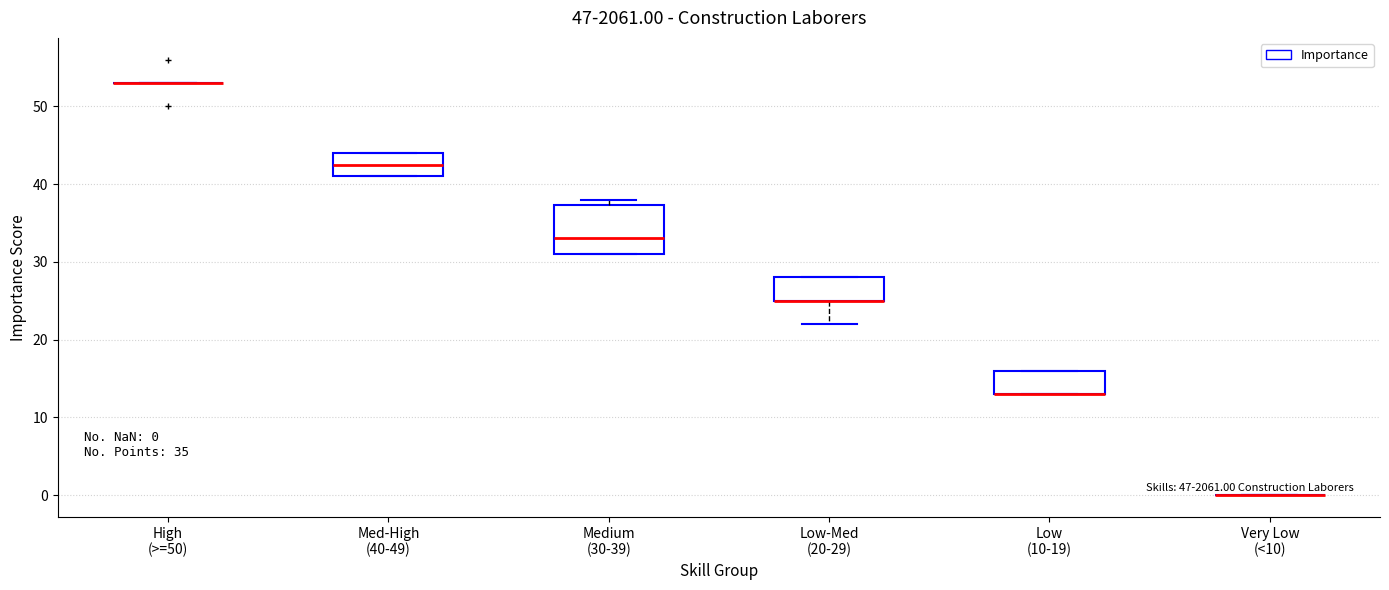

Which box is the tallest, from its lower edge to its upper edge?

Medium (30-39)